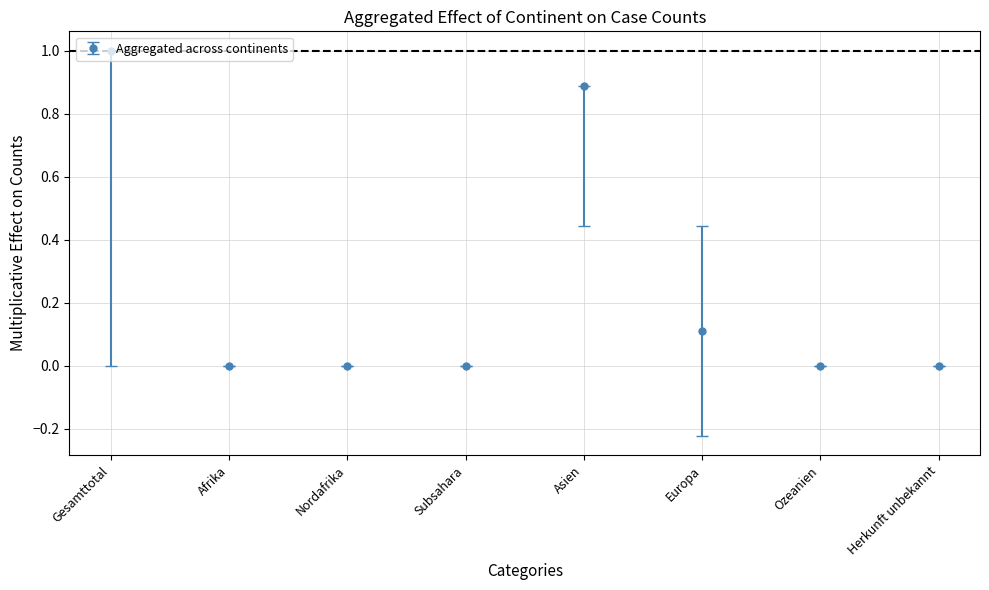

Which has a higher value, Afrika or Europa?

Europa